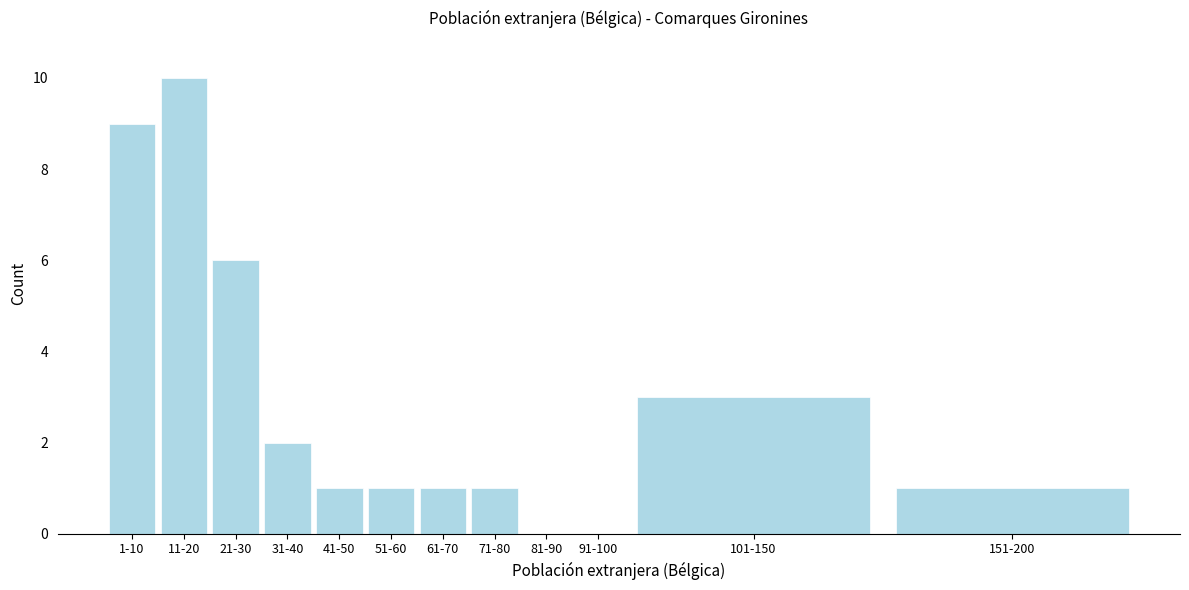

Reading left to right, extract all data points from this chart.

1-10=9	11-20=10	21-30=6	31-40=2	41-50=1	51-60=1	61-70=1	71-80=1	81-90=0	91-100=0	101-150=3	151-200=1